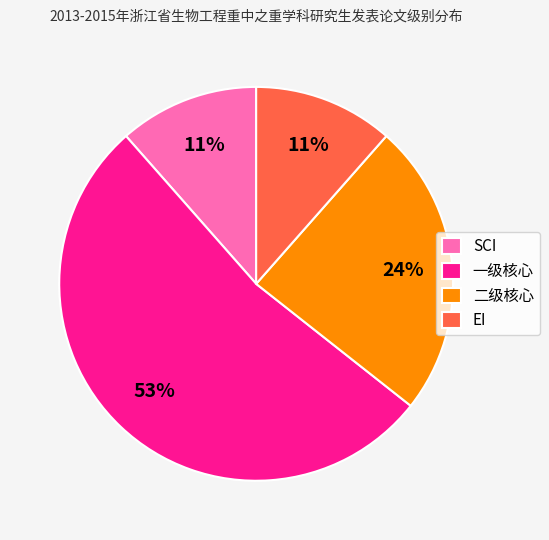

What is the majority slice?

一级核心